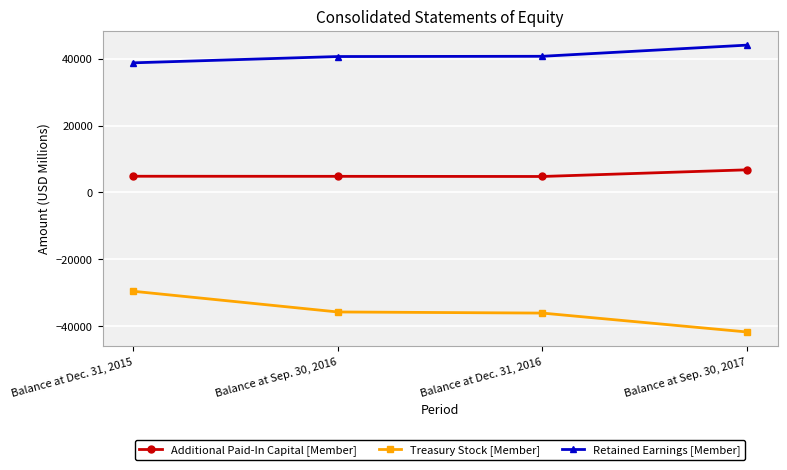

How many data points in Additional Paid-In Capital [Member] are less than 4834?

2